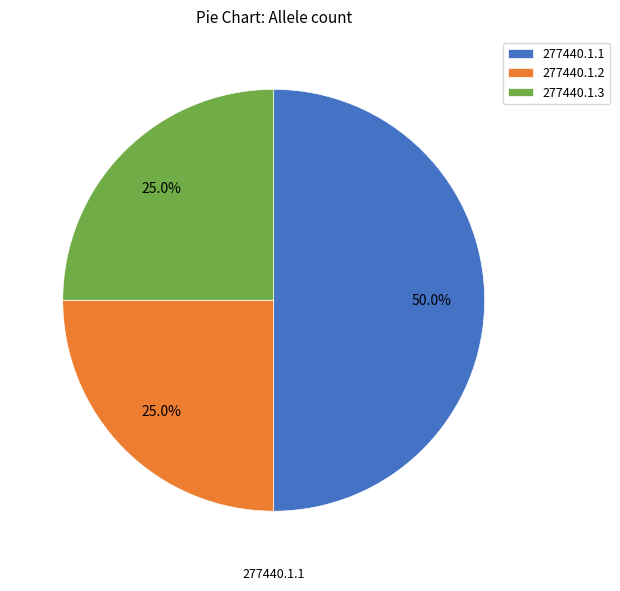

Which category has the biggest portion of the pie?

277440.1.1